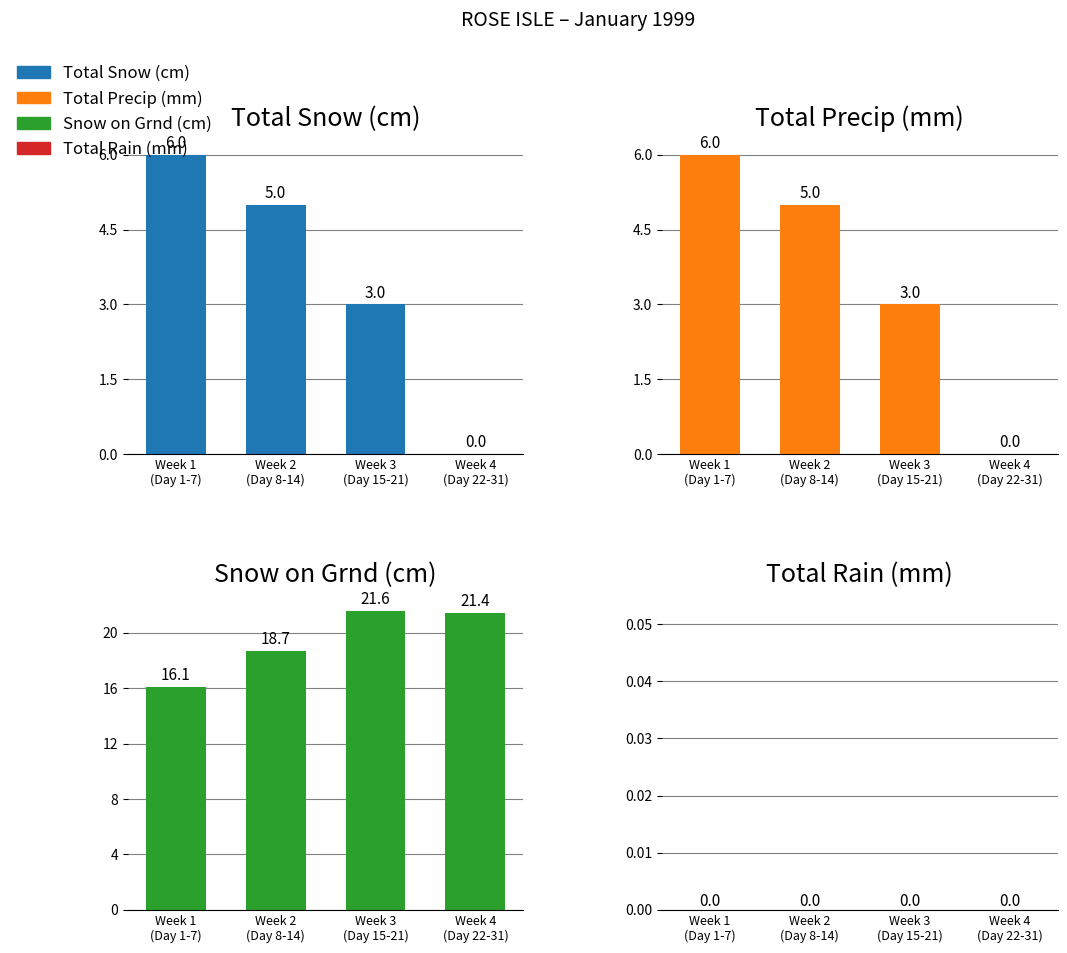

What is the label of the 1st bar from the right?

Week 4
(Day 22-31)